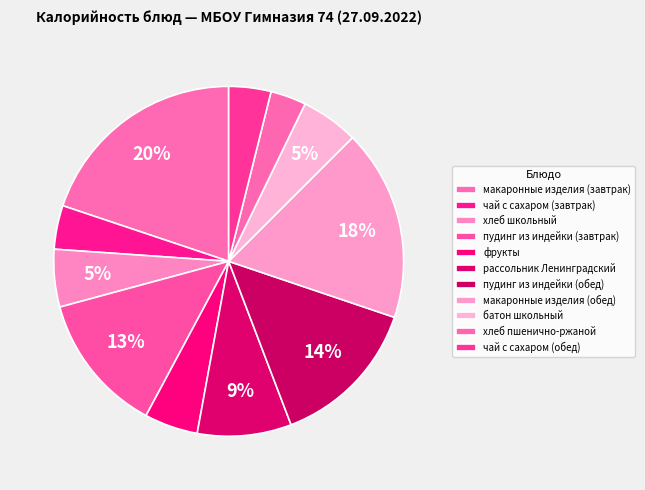

Which category has the smallest portion of the pie?

хлеб пшенично-ржаной